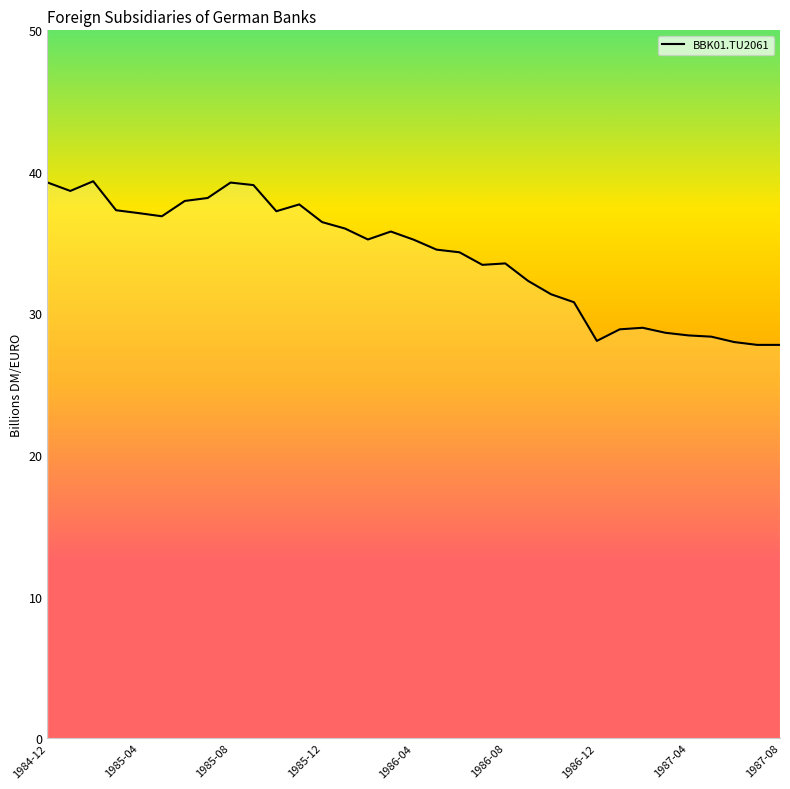

What is the maximum value shown in the chart?

39.3